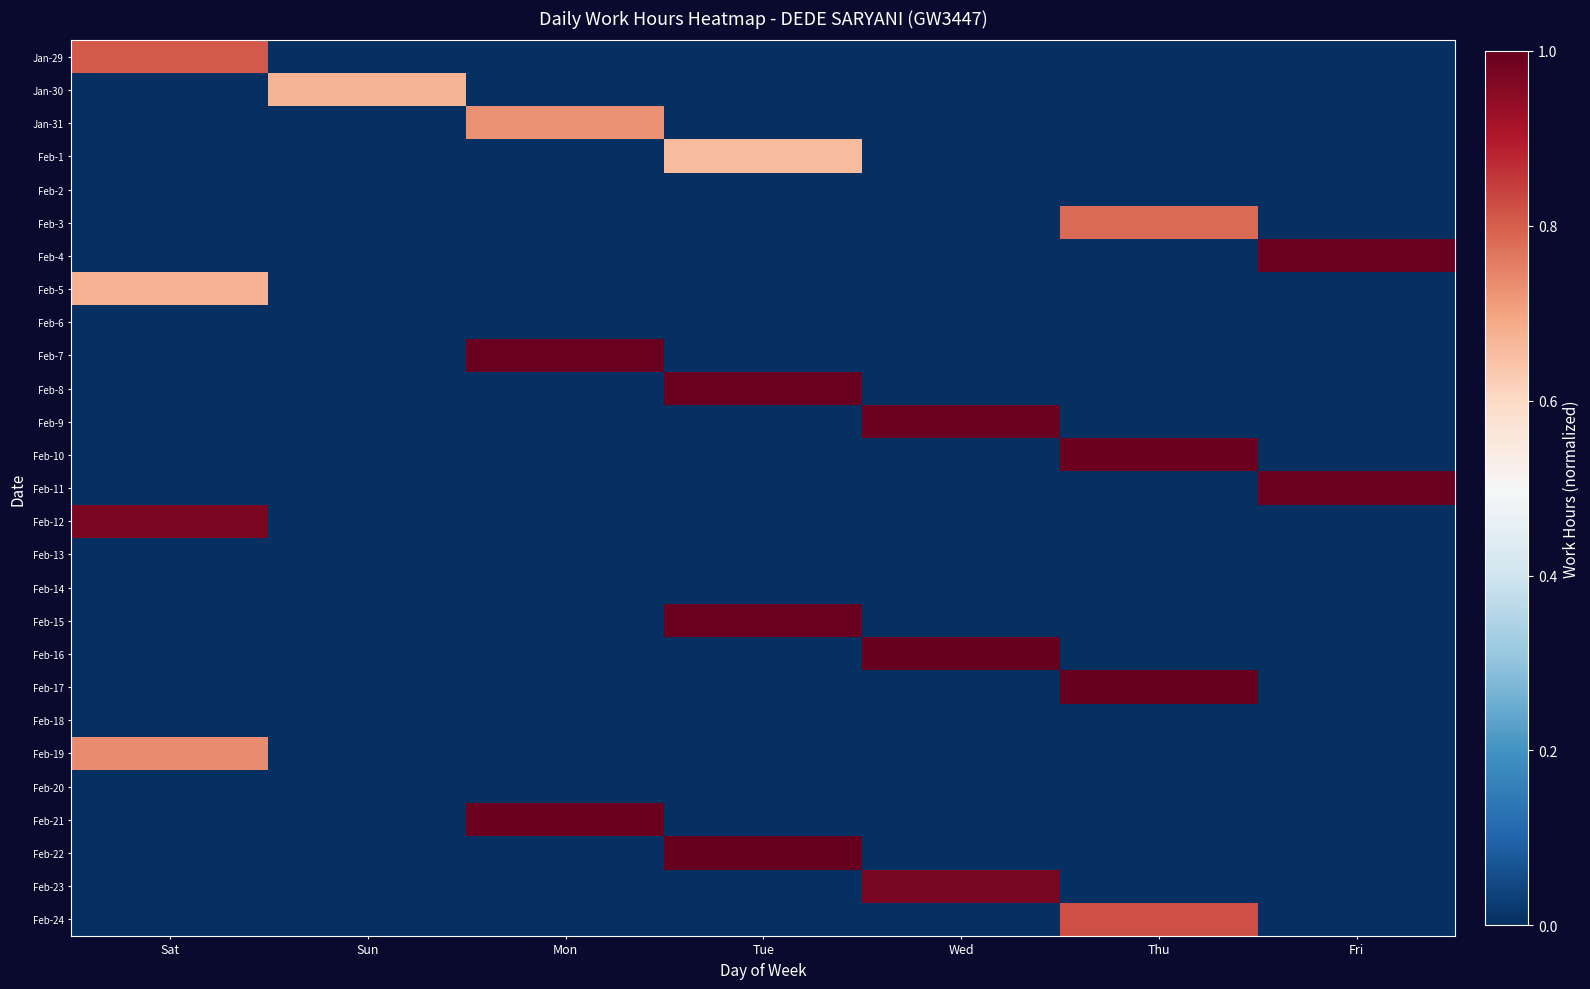

Reading left to right, what are all the values shown in this chart?

Jan-29: Sat=0.8	Sun=0.0	Mon=0.0	Tue=0.0	Wed=0.0	Thu=0.0	Fri=0.0
Jan-30: Sat=0.0	Sun=0.7	Mon=0.0	Tue=0.0	Wed=0.0	Thu=0.0	Fri=0.0
Jan-31: Sat=0.0	Sun=0.0	Mon=0.7	Tue=0.0	Wed=0.0	Thu=0.0	Fri=0.0
Feb-1: Sat=0.0	Sun=0.0	Mon=0.0	Tue=0.7	Wed=0.0	Thu=0.0	Fri=0.0
Feb-2: Sat=0.0	Sun=0.0	Mon=0.0	Tue=0.0	Wed=0.0	Thu=0.0	Fri=0.0
Feb-3: Sat=0.0	Sun=0.0	Mon=0.0	Tue=0.0	Wed=0.0	Thu=0.8	Fri=0.0
Feb-4: Sat=0.0	Sun=0.0	Mon=0.0	Tue=0.0	Wed=0.0	Thu=0.0	Fri=1.0
Feb-5: Sat=0.7	Sun=0.0	Mon=0.0	Tue=0.0	Wed=0.0	Thu=0.0	Fri=0.0
Feb-6: Sat=0.0	Sun=0.0	Mon=0.0	Tue=0.0	Wed=0.0	Thu=0.0	Fri=0.0
Feb-7: Sat=0.0	Sun=0.0	Mon=1.0	Tue=0.0	Wed=0.0	Thu=0.0	Fri=0.0
Feb-8: Sat=0.0	Sun=0.0	Mon=0.0	Tue=1.0	Wed=0.0	Thu=0.0	Fri=0.0
Feb-9: Sat=0.0	Sun=0.0	Mon=0.0	Tue=0.0	Wed=1.0	Thu=0.0	Fri=0.0
Feb-10: Sat=0.0	Sun=0.0	Mon=0.0	Tue=0.0	Wed=0.0	Thu=1.0	Fri=0.0
Feb-11: Sat=0.0	Sun=0.0	Mon=0.0	Tue=0.0	Wed=0.0	Thu=0.0	Fri=1.0
Feb-12: Sat=1.0	Sun=0.0	Mon=0.0	Tue=0.0	Wed=0.0	Thu=0.0	Fri=0.0
Feb-13: Sat=0.0	Sun=0.0	Mon=0.0	Tue=0.0	Wed=0.0	Thu=0.0	Fri=0.0
Feb-14: Sat=0.0	Sun=0.0	Mon=0.0	Tue=0.0	Wed=0.0	Thu=0.0	Fri=0.0
Feb-15: Sat=0.0	Sun=0.0	Mon=0.0	Tue=1.0	Wed=0.0	Thu=0.0	Fri=0.0
Feb-16: Sat=0.0	Sun=0.0	Mon=0.0	Tue=0.0	Wed=1.0	Thu=0.0	Fri=0.0
Feb-17: Sat=0.0	Sun=0.0	Mon=0.0	Tue=0.0	Wed=0.0	Thu=1.0	Fri=0.0
Feb-18: Sat=0.0	Sun=0.0	Mon=0.0	Tue=0.0	Wed=0.0	Thu=0.0	Fri=0.0
Feb-19: Sat=0.7	Sun=0.0	Mon=0.0	Tue=0.0	Wed=0.0	Thu=0.0	Fri=0.0
Feb-20: Sat=0.0	Sun=0.0	Mon=0.0	Tue=0.0	Wed=0.0	Thu=0.0	Fri=0.0
Feb-21: Sat=0.0	Sun=0.0	Mon=1.0	Tue=0.0	Wed=0.0	Thu=0.0	Fri=0.0
Feb-22: Sat=0.0	Sun=0.0	Mon=0.0	Tue=1.0	Wed=0.0	Thu=0.0	Fri=0.0
Feb-23: Sat=0.0	Sun=0.0	Mon=0.0	Tue=0.0	Wed=1.0	Thu=0.0	Fri=0.0
Feb-24: Sat=0.0	Sun=0.0	Mon=0.0	Tue=0.0	Wed=0.0	Thu=0.8	Fri=0.0